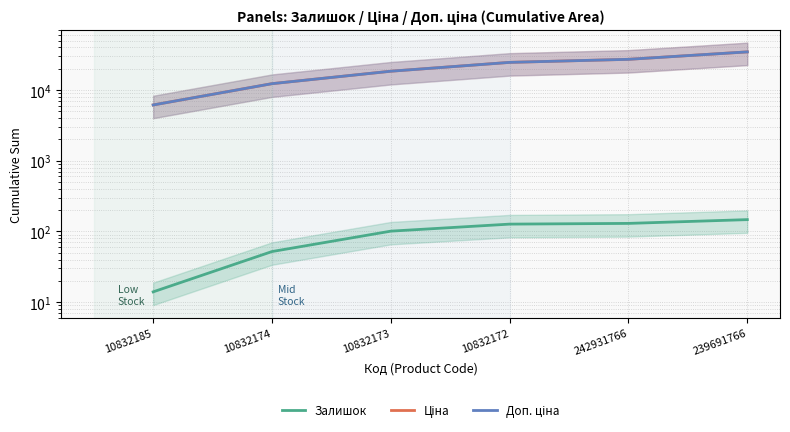

What is the label of the 3rd point from the left?

10832173